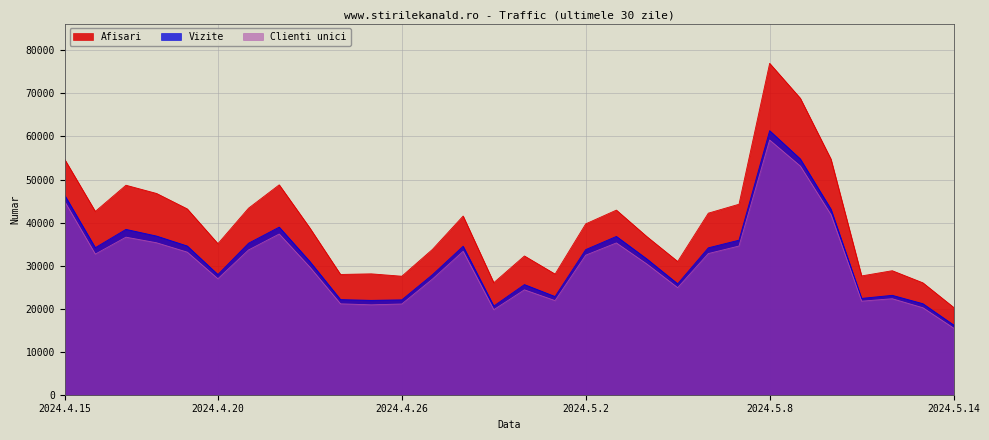

What is the sum of the Vizite values at 2024.5.9 and 2024.4.29?

75382